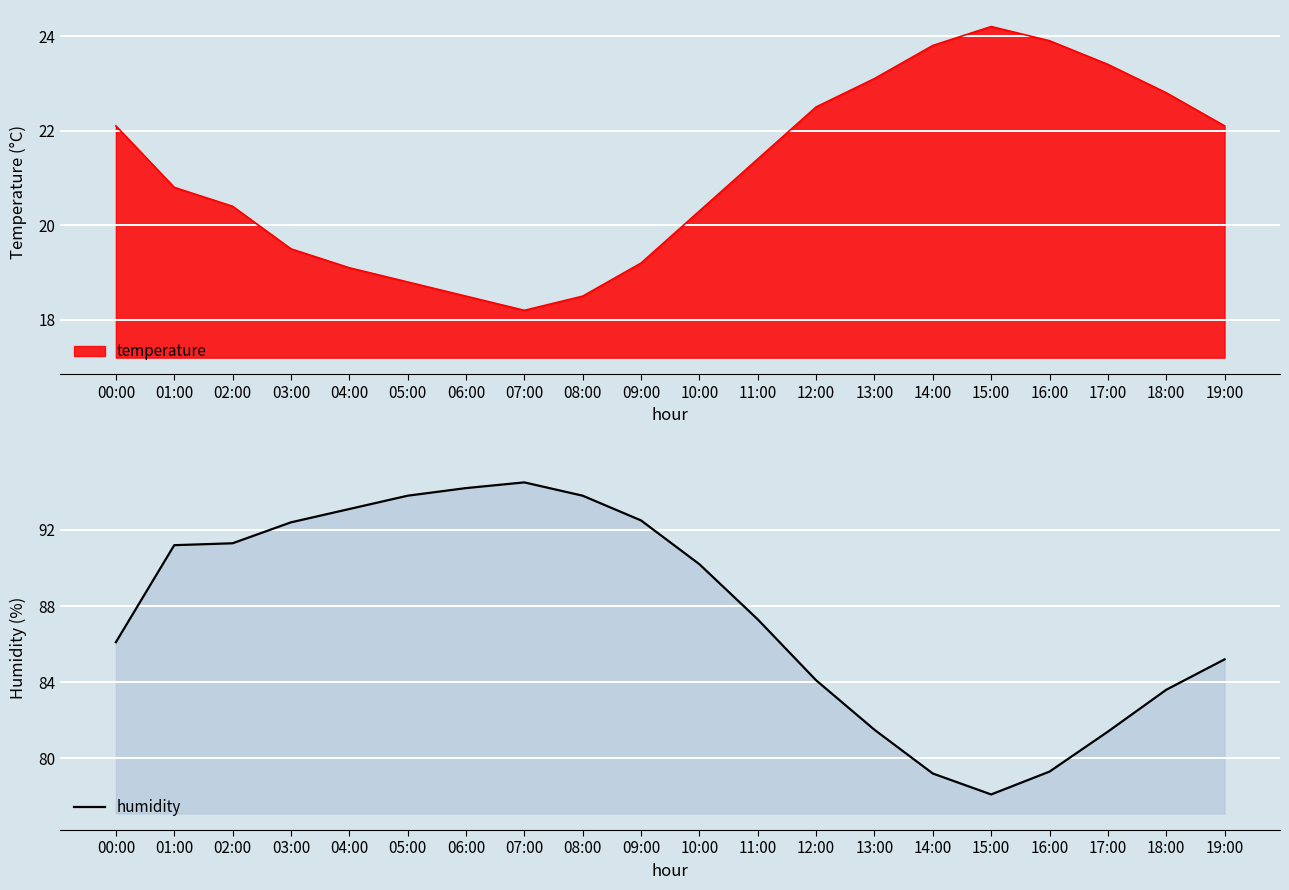

What is the greatest value displayed?

94.5